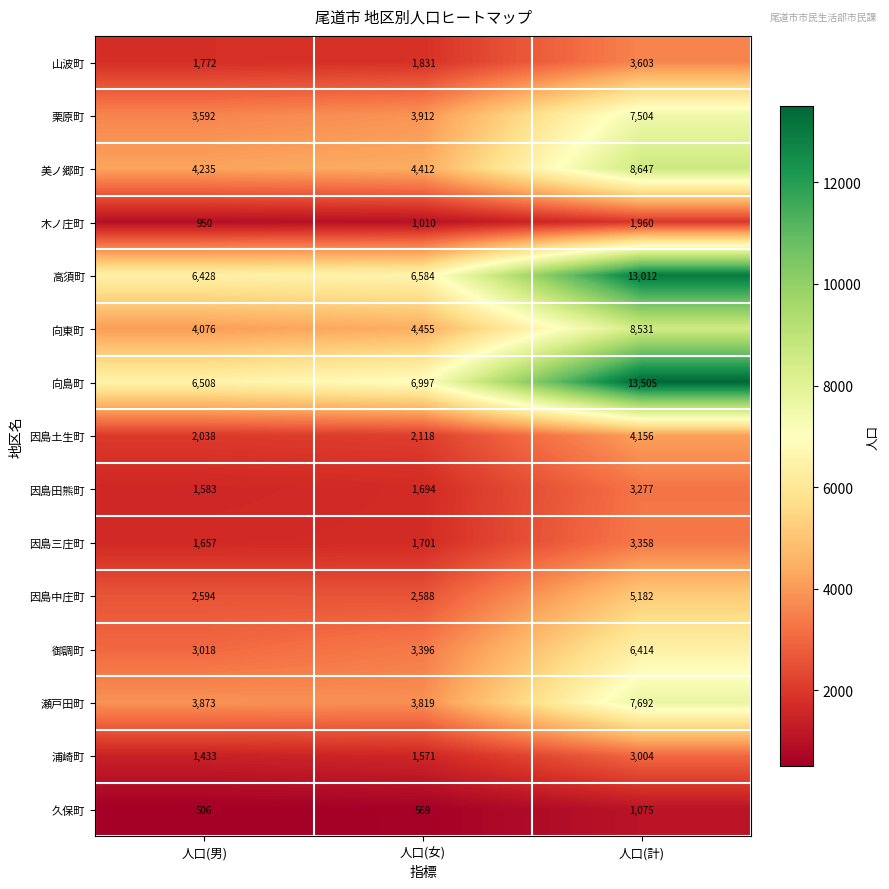

Rank the series by their maximum value, from lowest to highest.

久保町, 木ノ庄町, 浦崎町, 因島田熊町, 因島三庄町, 山波町, 因島土生町, 因島中庄町, 御調町, 栗原町, 瀬戸田町, 向東町, 美ノ郷町, 高須町, 向島町